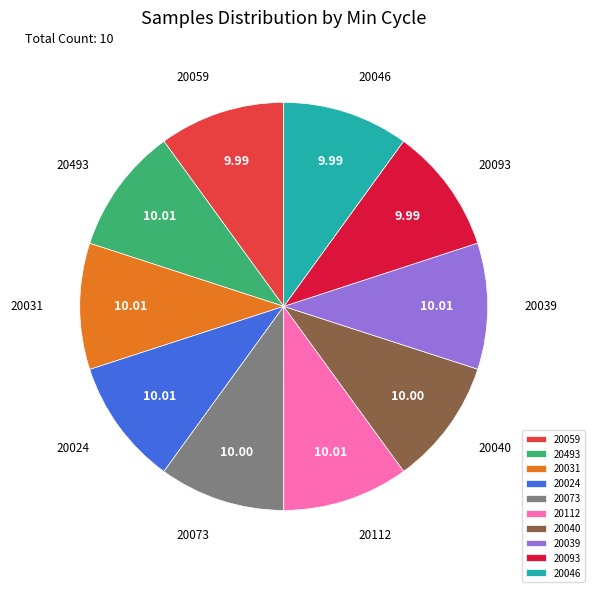

Is there any slice that represents more than half of the pie?

No